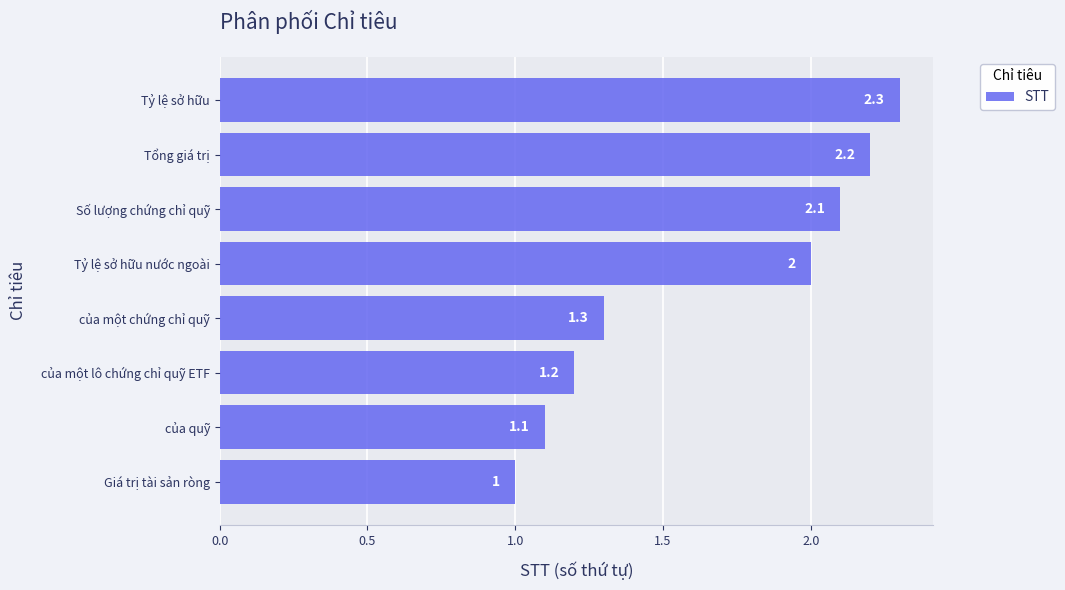

Is it true that the value at của quỹ is 0.6?

False